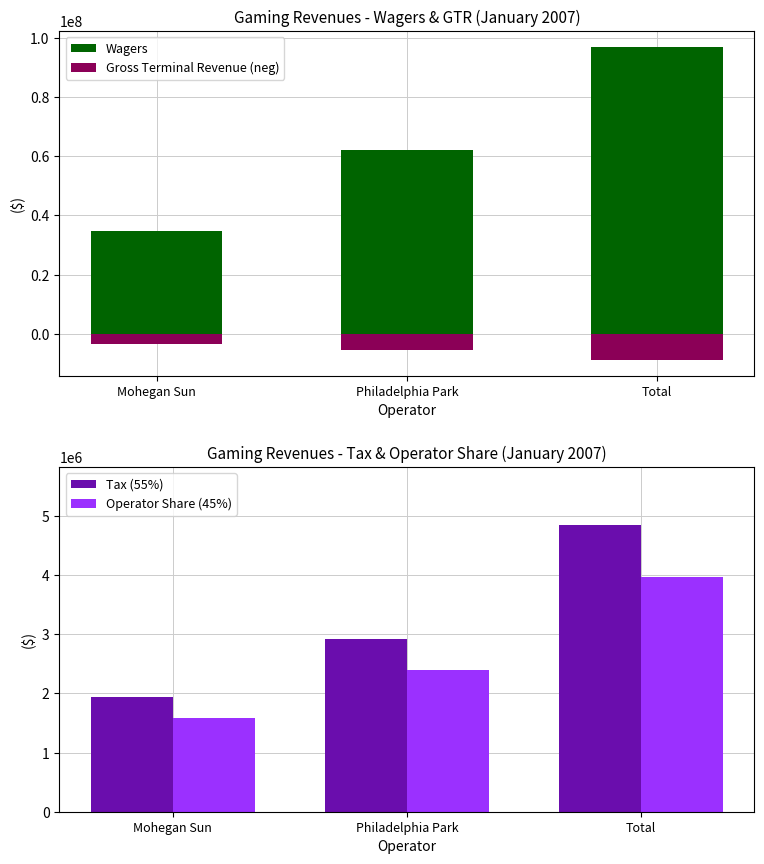

Is the value of Wagers at Total greater than the value of Tax (55%) at Philadelphia Park?

Yes